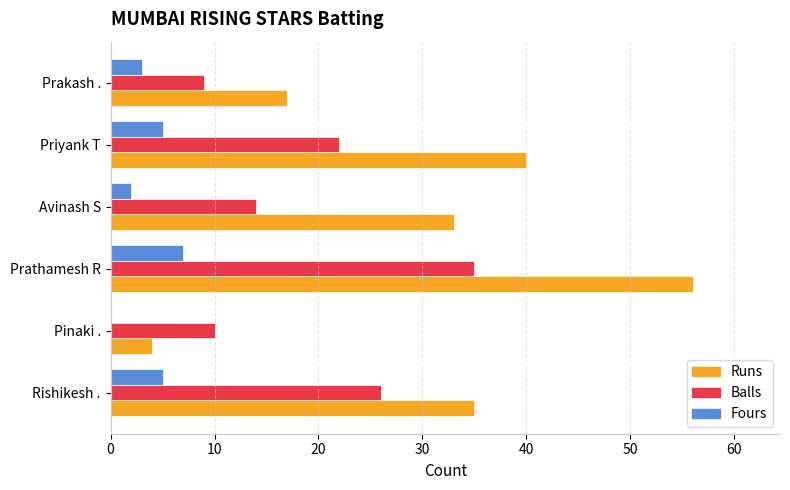

What is the total value across all series at Prakash .?

29